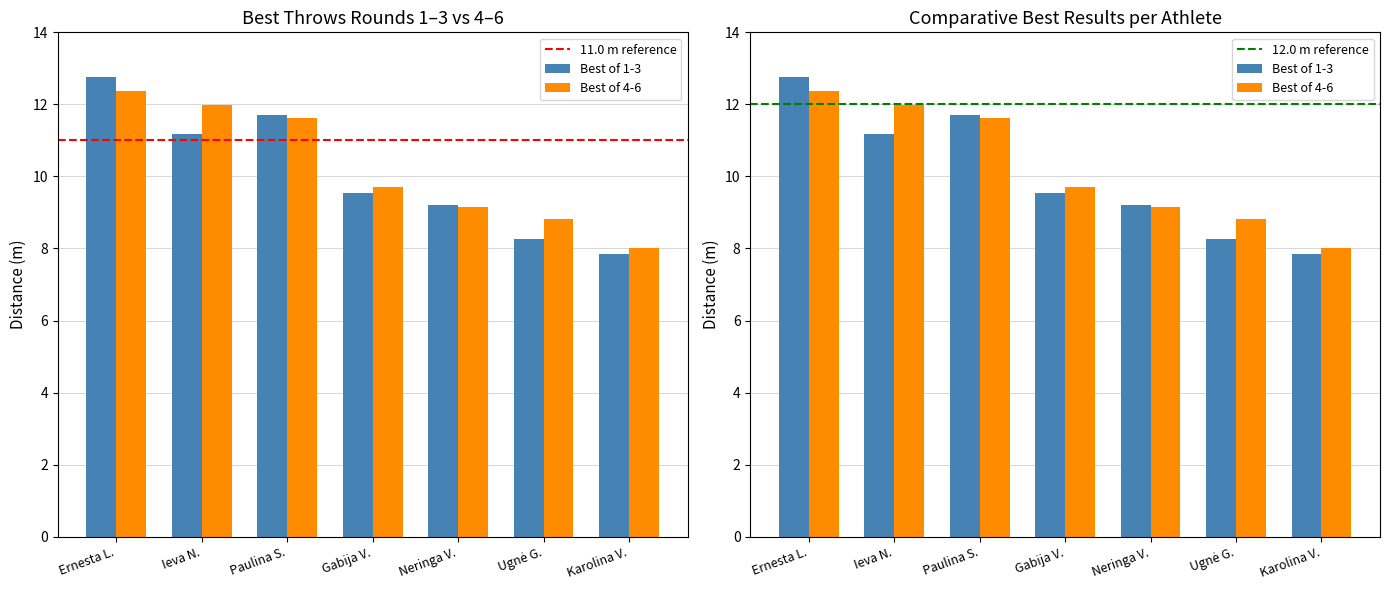

What is the smallest value displayed?

7.8